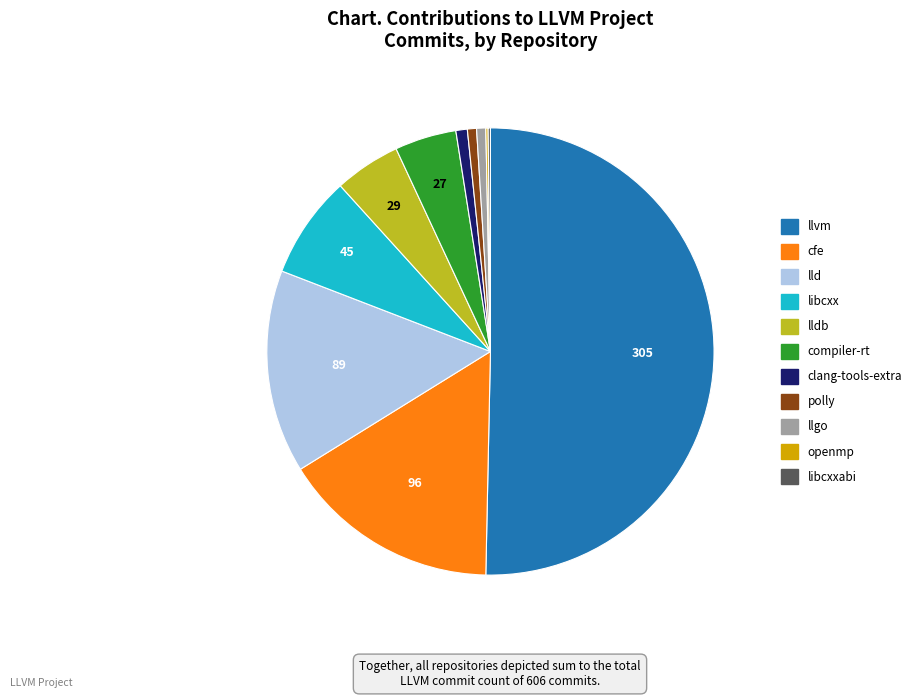

Combined, do llgo and lldb account for over 50%?

No